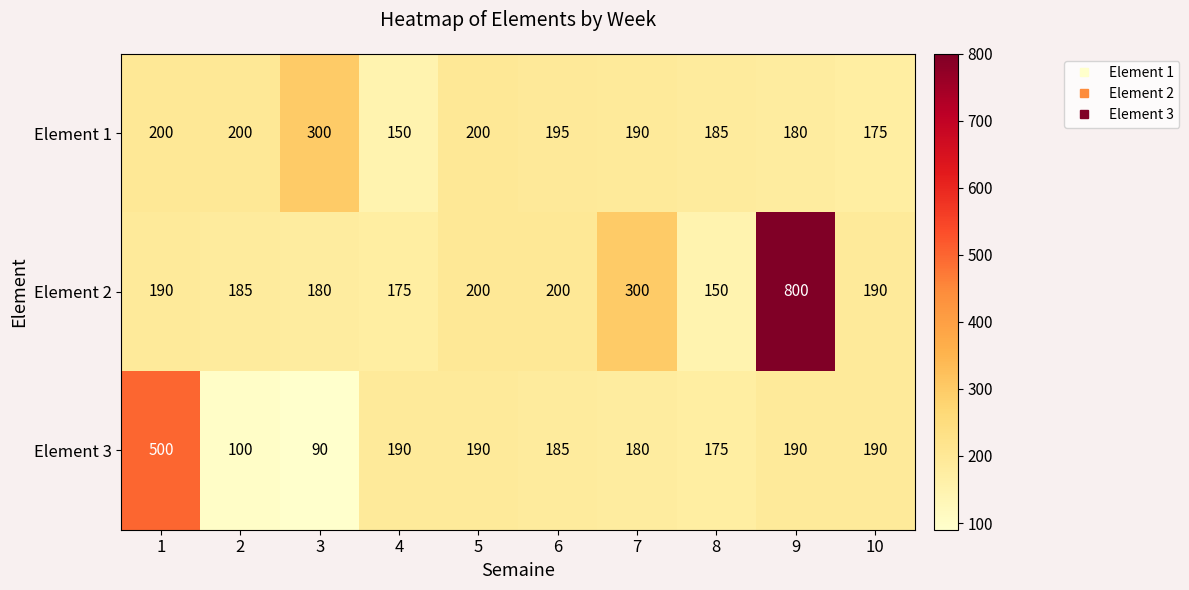

At how many categories does at least one series exceed 541?

1